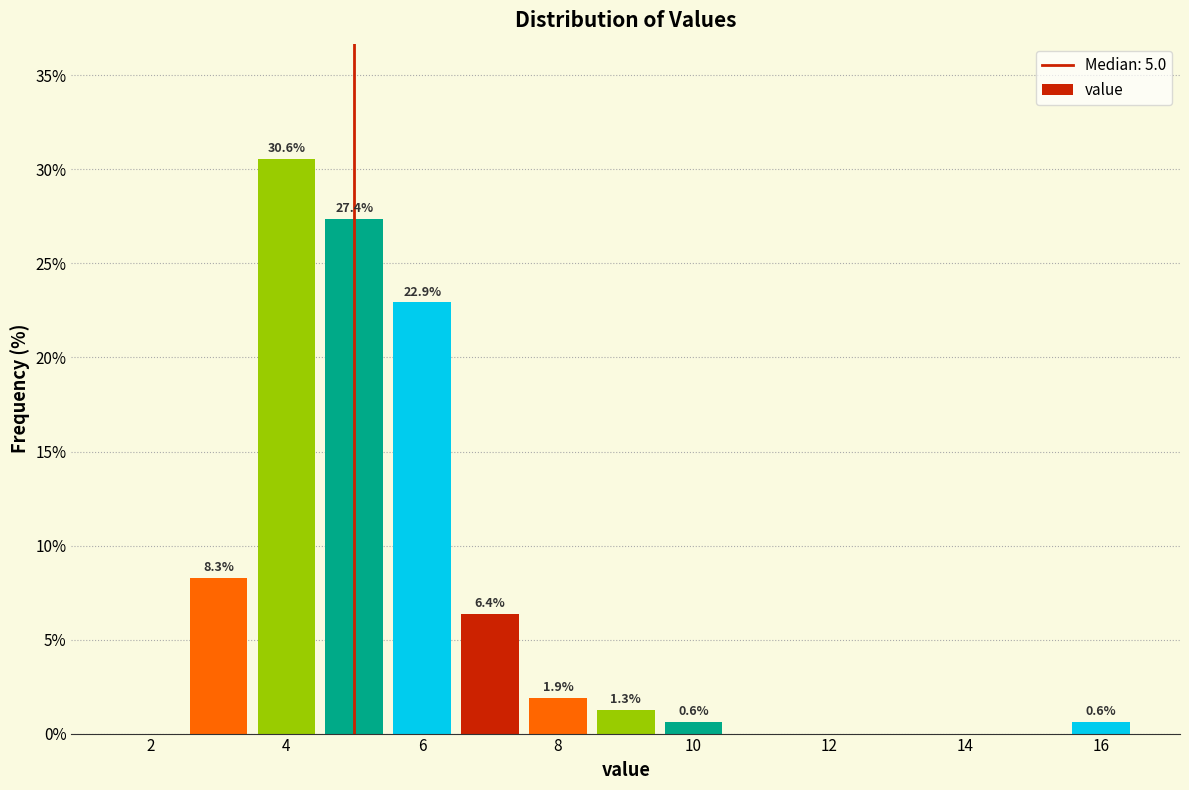

Which range on the x-axis has the tallest bar?

3.5 to 4.5